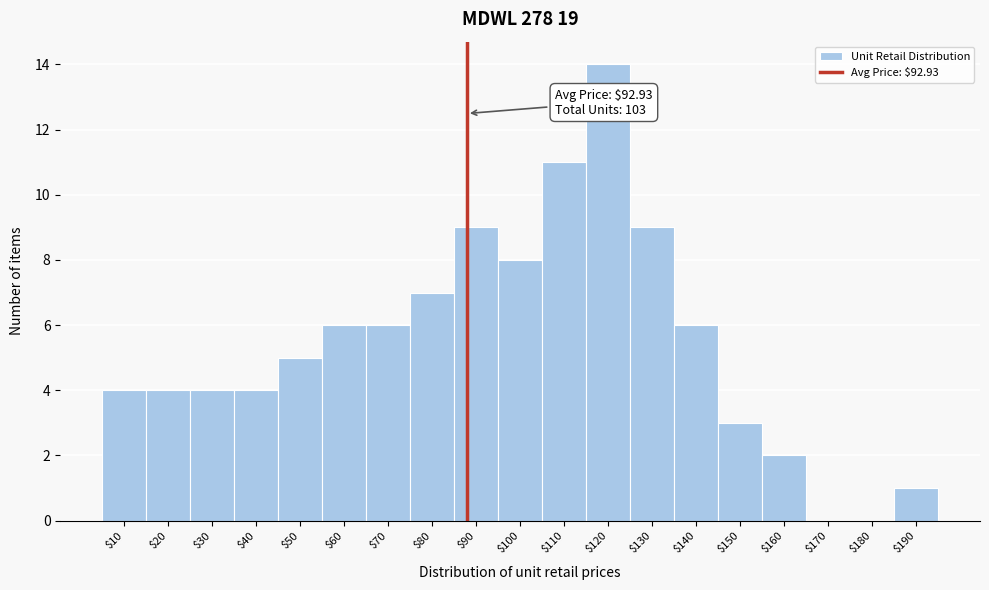

Read the value at $140.

6